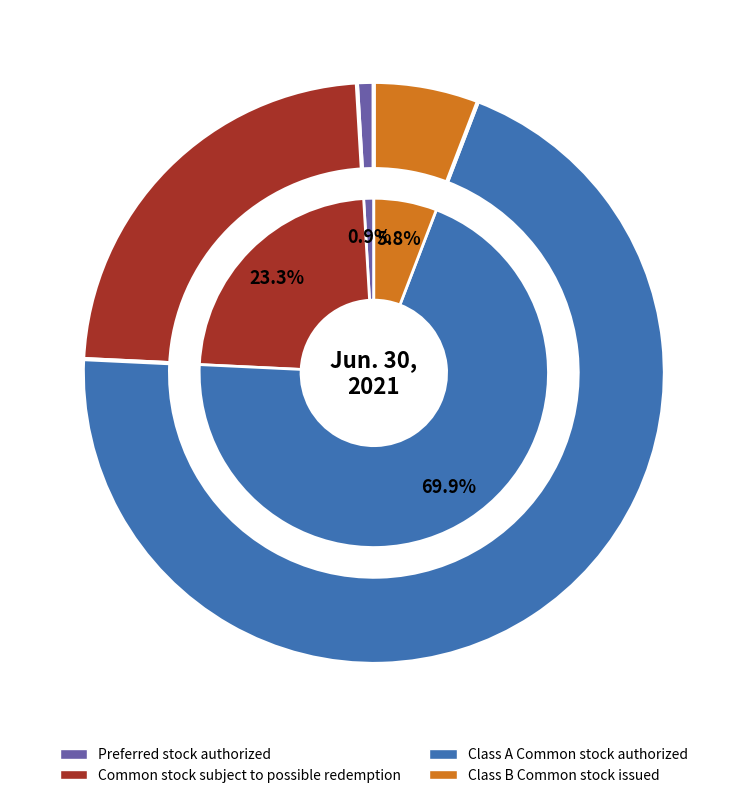

Do Class A Common stock authorized and Class B Common stock issued together represent more than half of the pie?

Yes